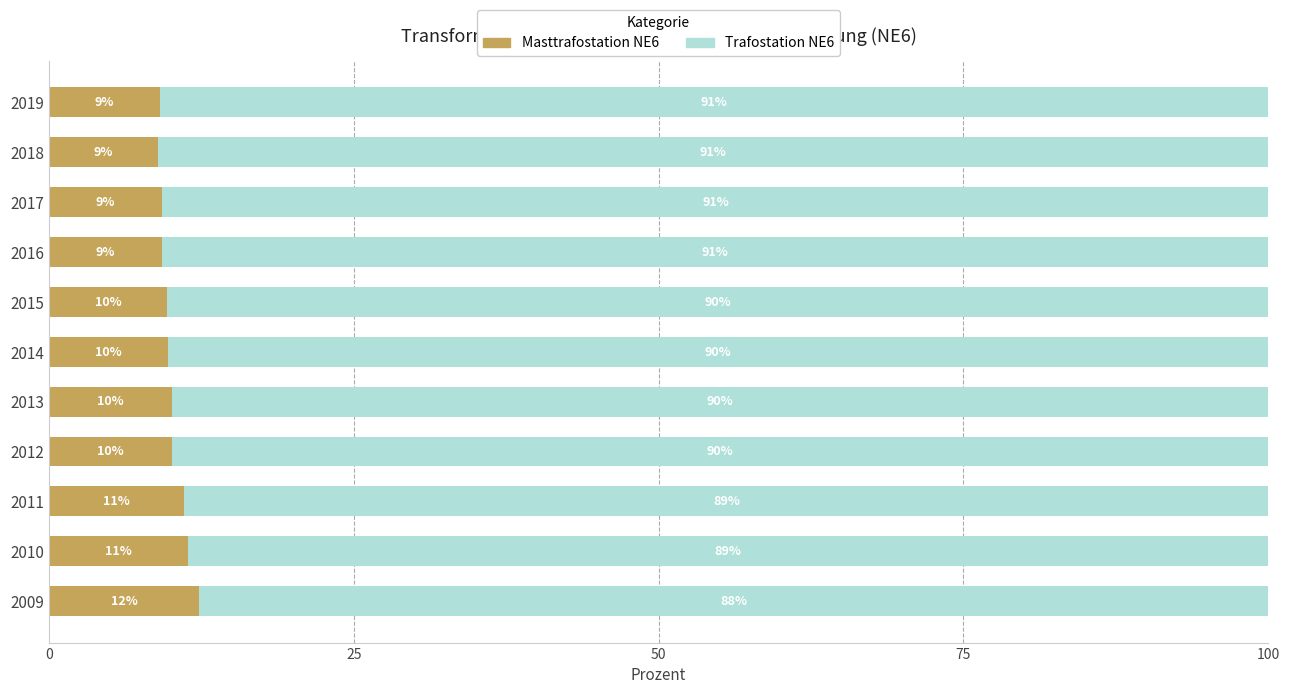

What are all the series names shown in the legend?

Masttrafostation NE6, Trafostation NE6